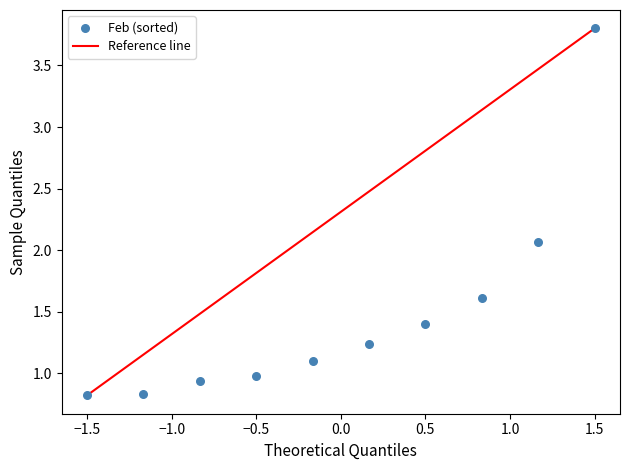

What is the range of X values (max minus min)?

3.0